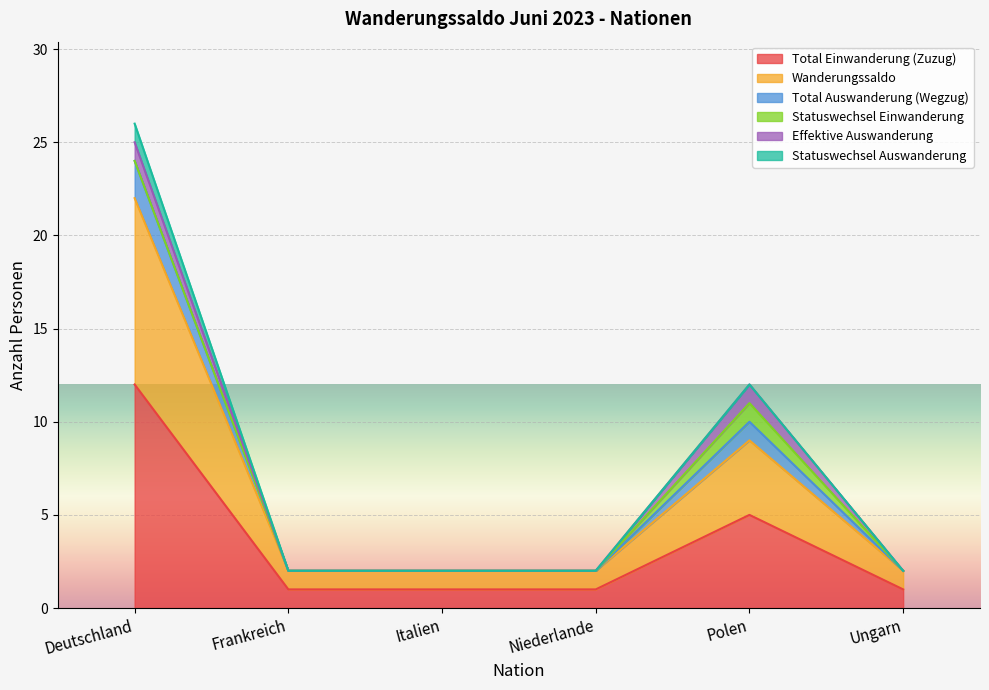

Rank the categories by Total Einwanderung (Zuzug) value from lowest to highest.

Frankreich, Italien, Niederlande, Ungarn, Polen, Deutschland